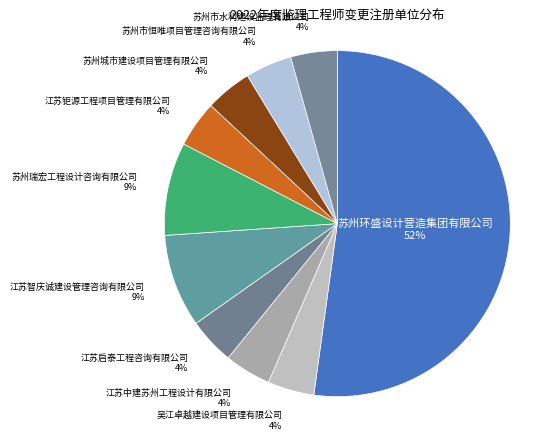

Which category has the biggest portion of the pie?

苏州环盛设计营造集团有限公司